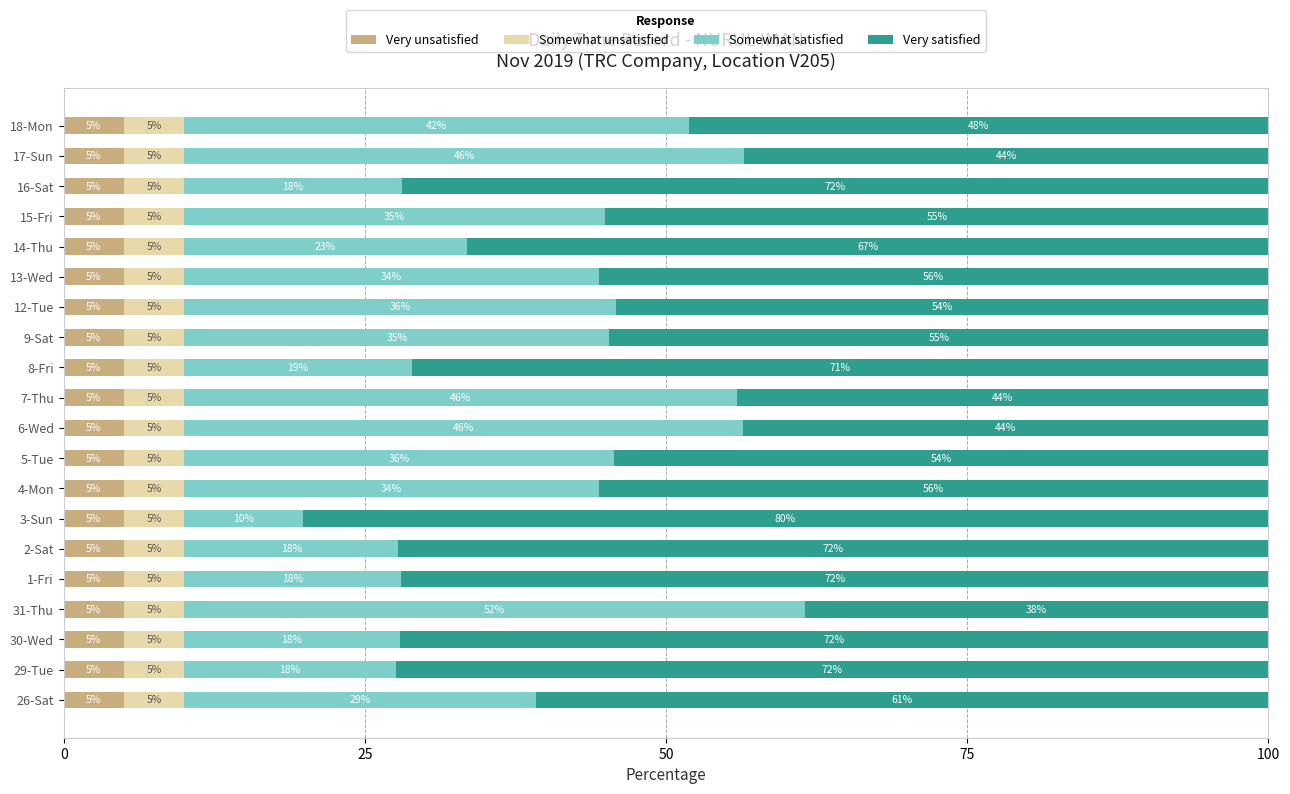

What is the total value across all series at 16-Sat?

100.0